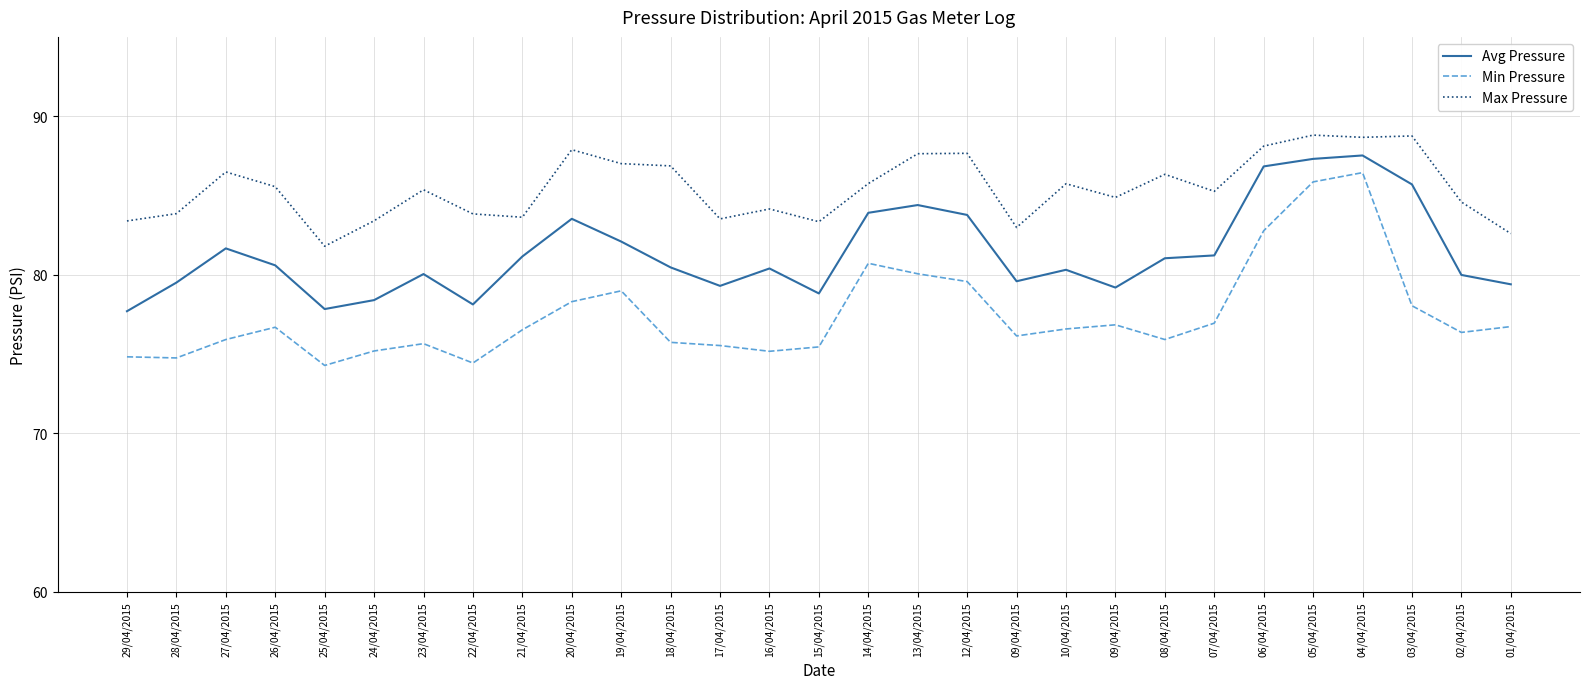

True or false: Max Pressure and Min Pressure intersect in this chart.

False